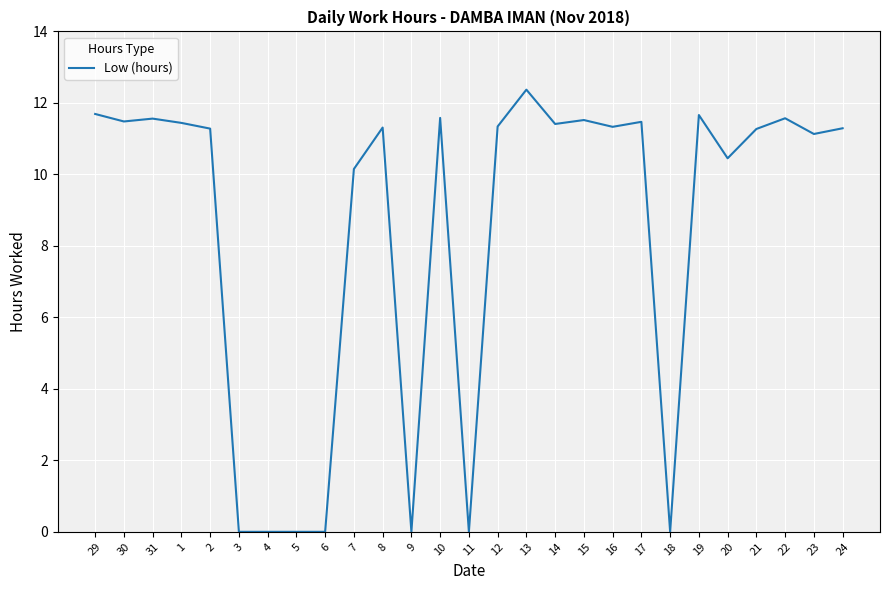

What is the greatest value displayed?

12.4